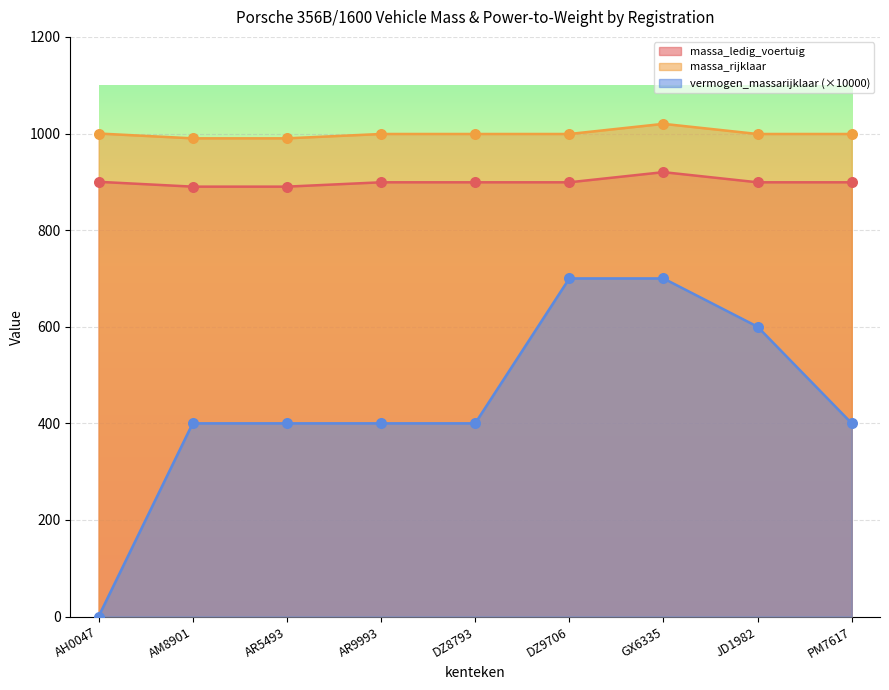

Which series has the largest Y range (max minus min)?

vermogen_massarijklaar